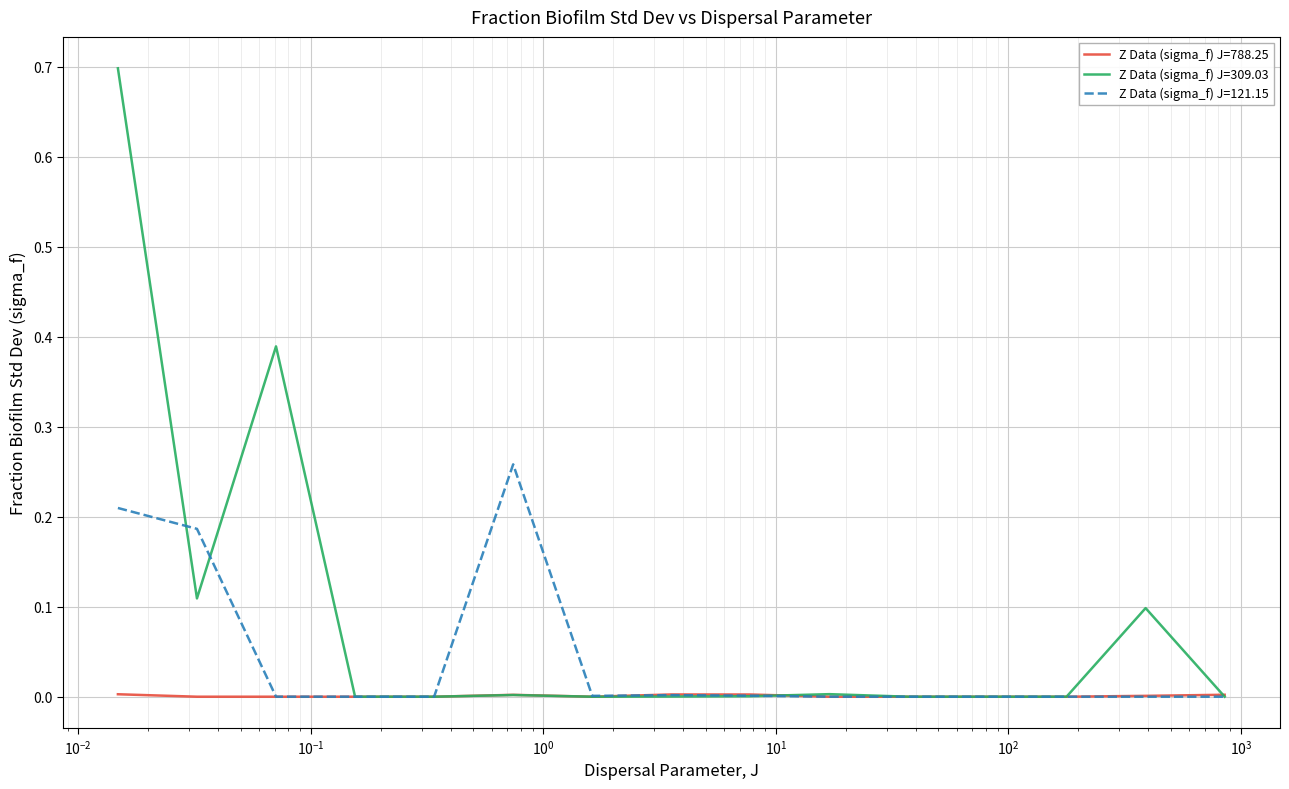

Which series has the widest spread of values?

Z Data (sigma_f) J=309.03